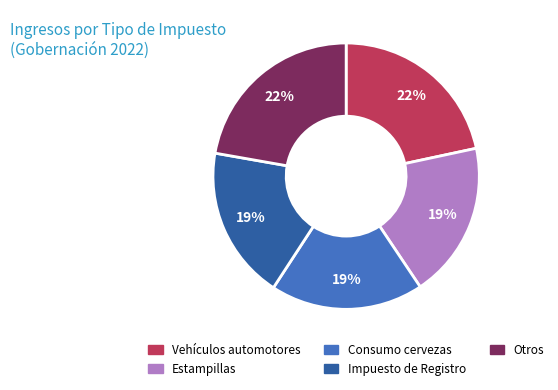

Is there a majority slice in this chart?

No